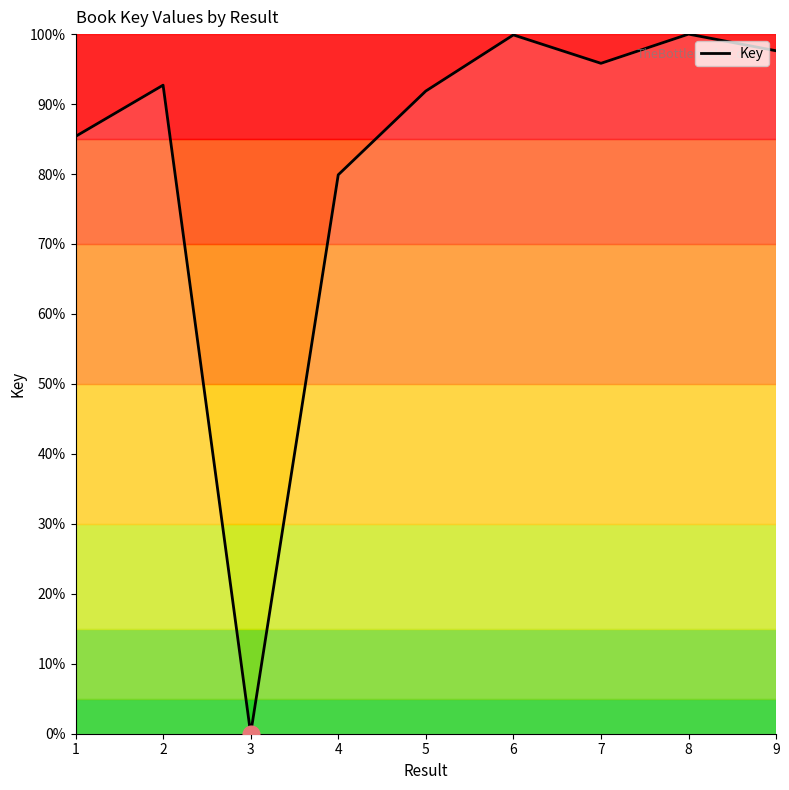

How many lines are shown in the chart?

1